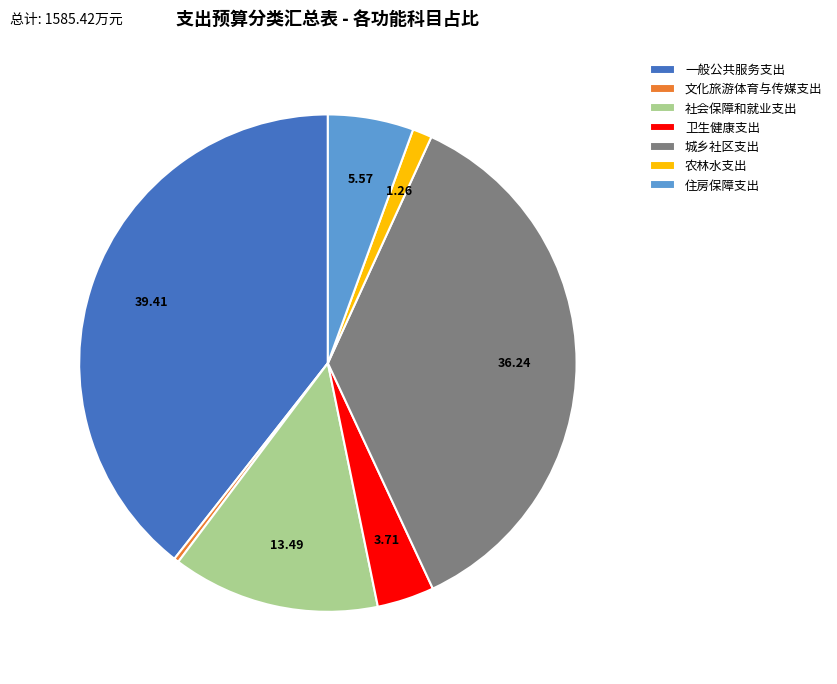

Rank the categories by value from highest to lowest.

一般公共服务支出, 城乡社区支出, 社会保障和就业支出, 住房保障支出, 卫生健康支出, 农林水支出, 文化旅游体育与传媒支出